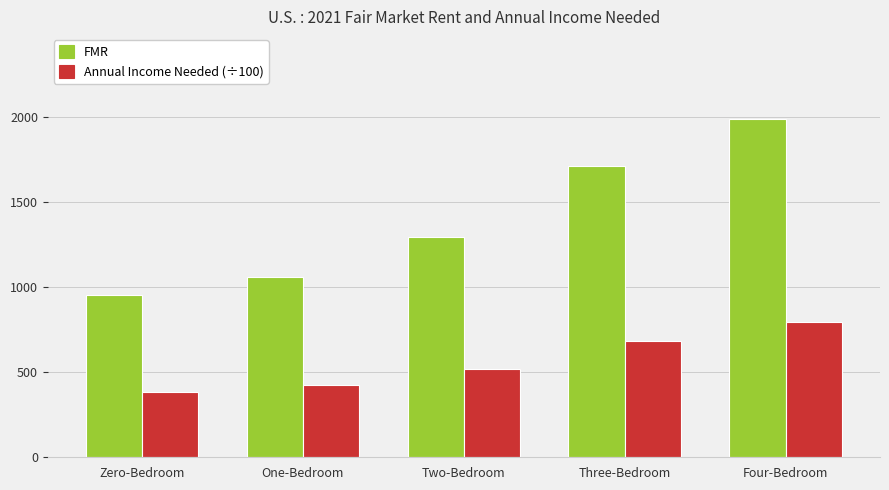

What is the sum of the Annual Income Needed (÷100) values at Three-Bedroom and Two-Bedroom?

1203.1